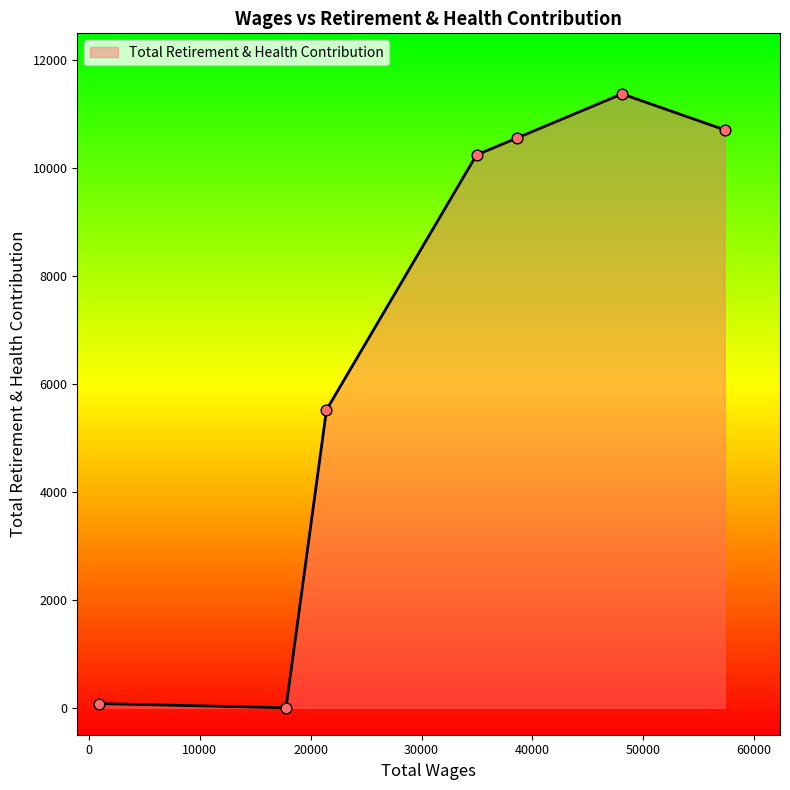

How many interior local peaks (higher than both neighbors) does the data have?

1